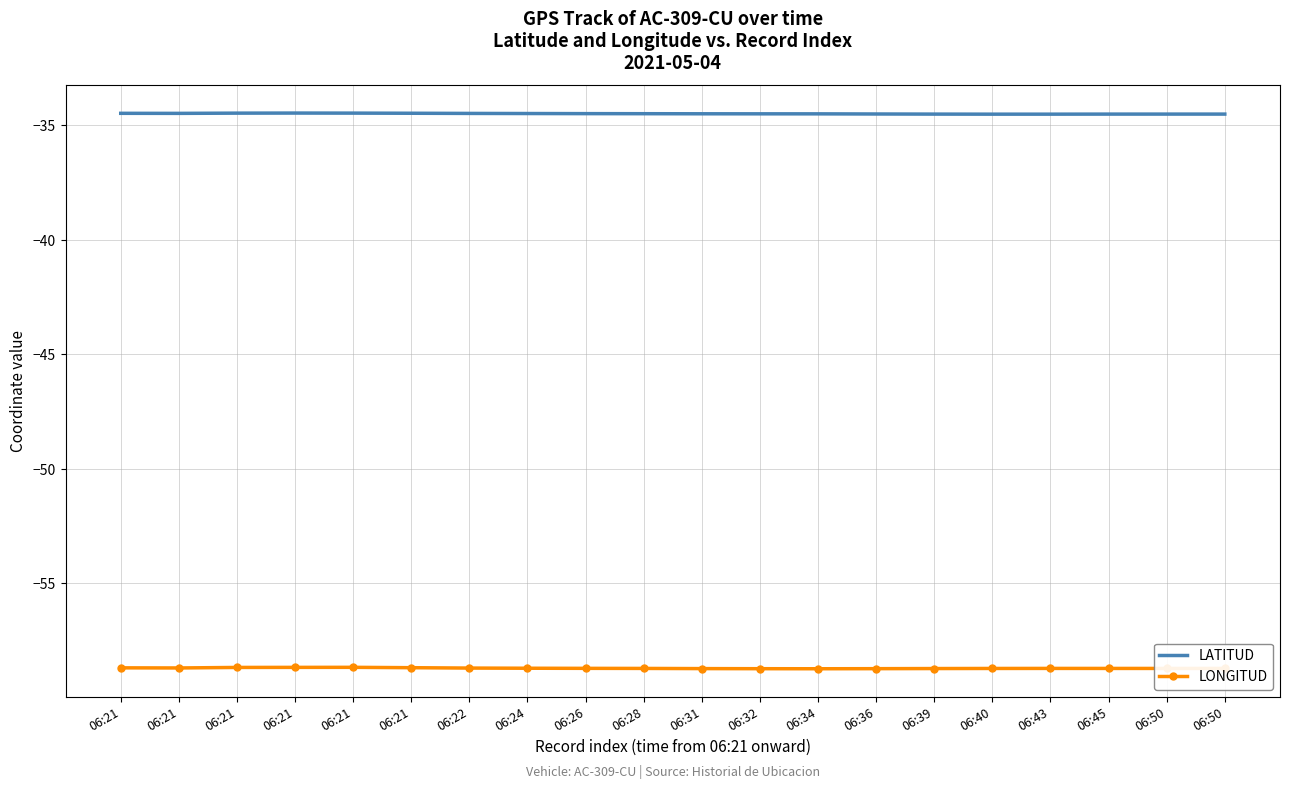

What are all the series names shown in the legend?

LATITUD, LONGITUD